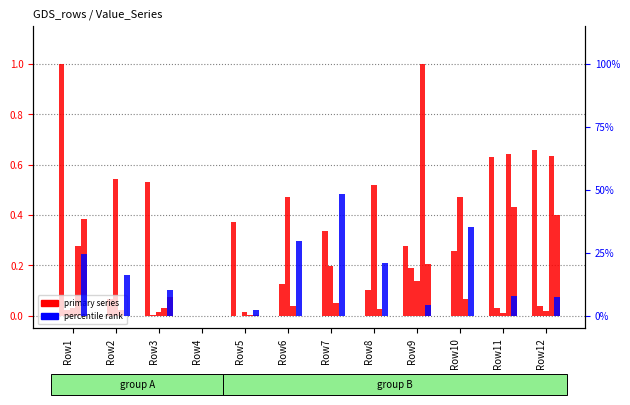

What is the difference between the col_0 values at Row3 and Row12?

0.1